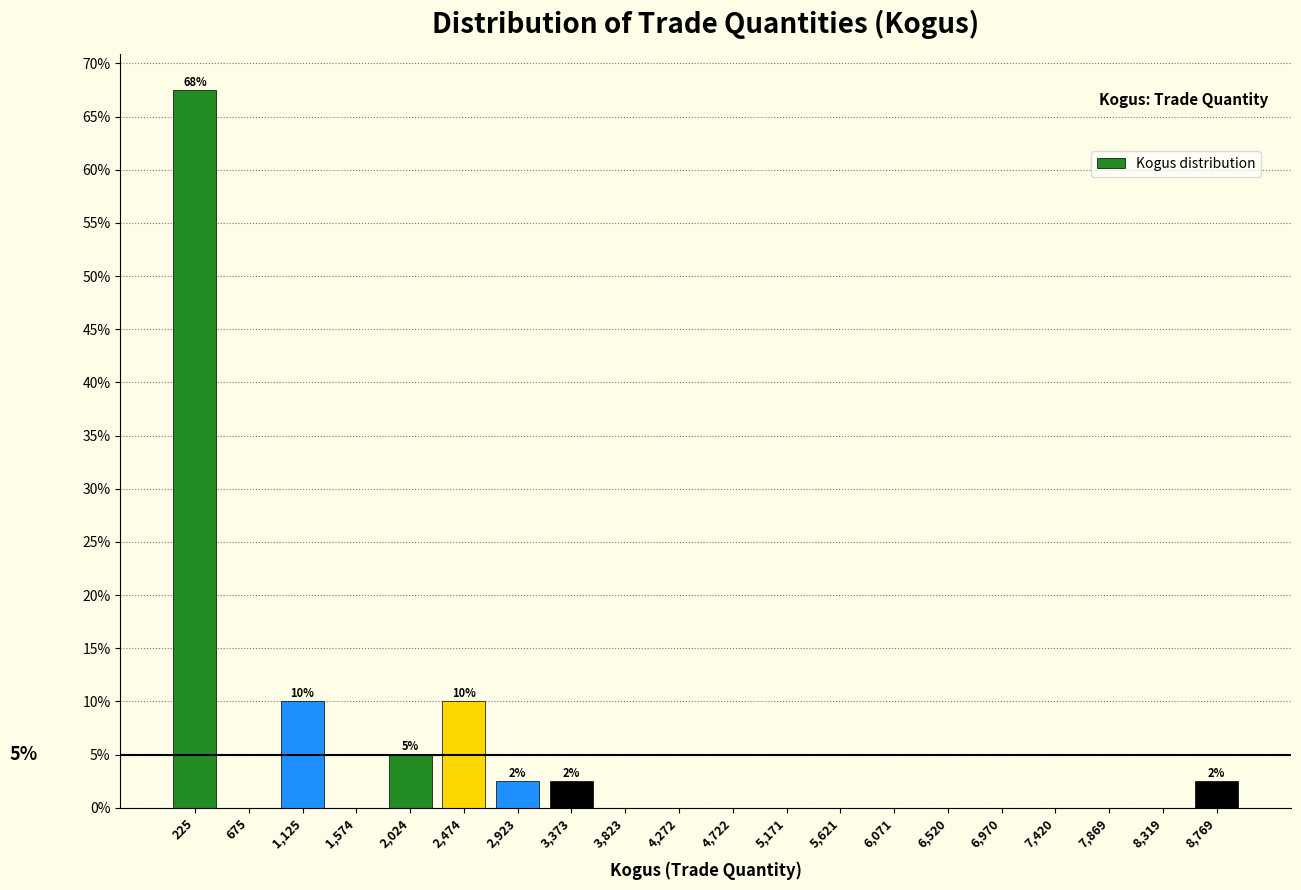

Over which range of the x-axis is the bar tallest?

0 to 450